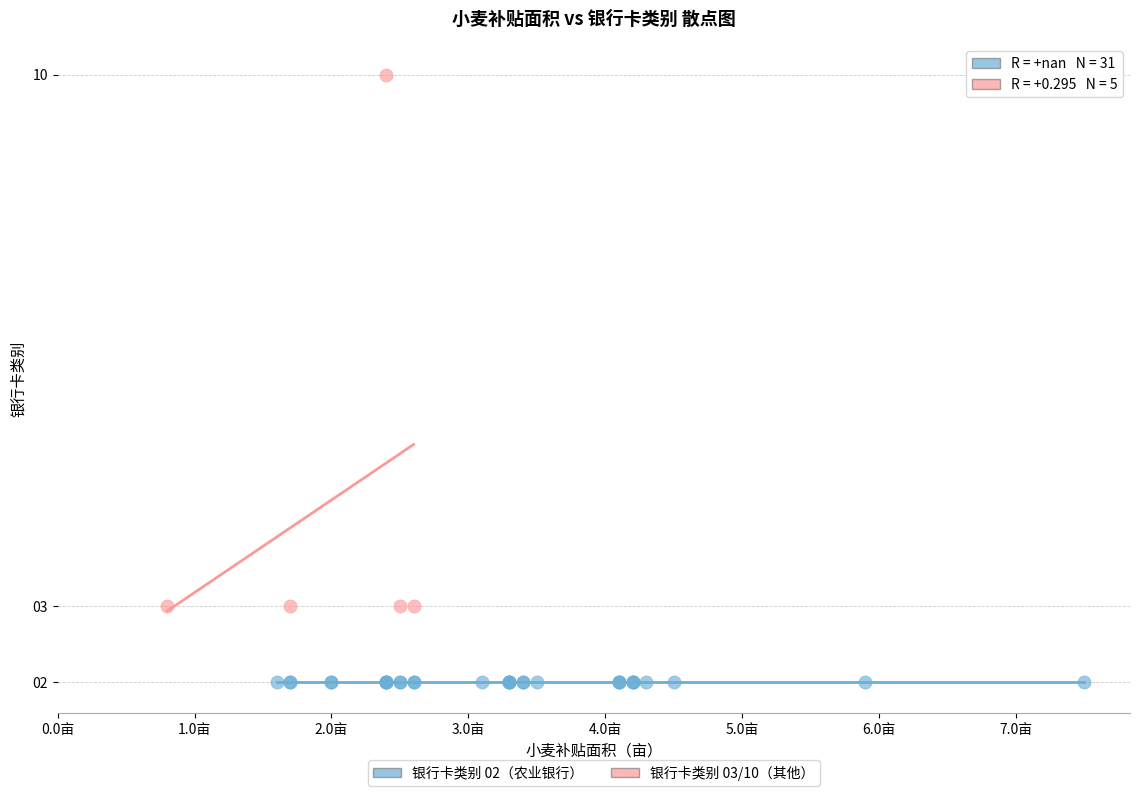

Which series reaches the maximum Y coordinate?

银行卡类别 03/10（其他）